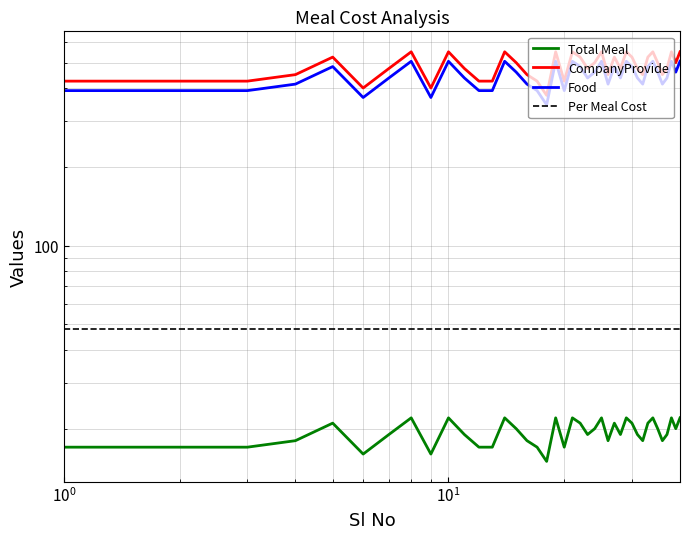

In Food, how many points are higher than both neighbors (excluding endpoints)?

11